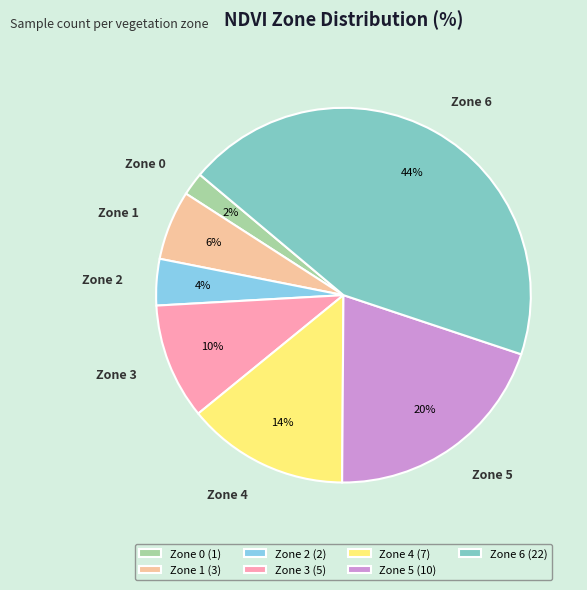

To the nearest percent, what is the average slice percentage?

14%